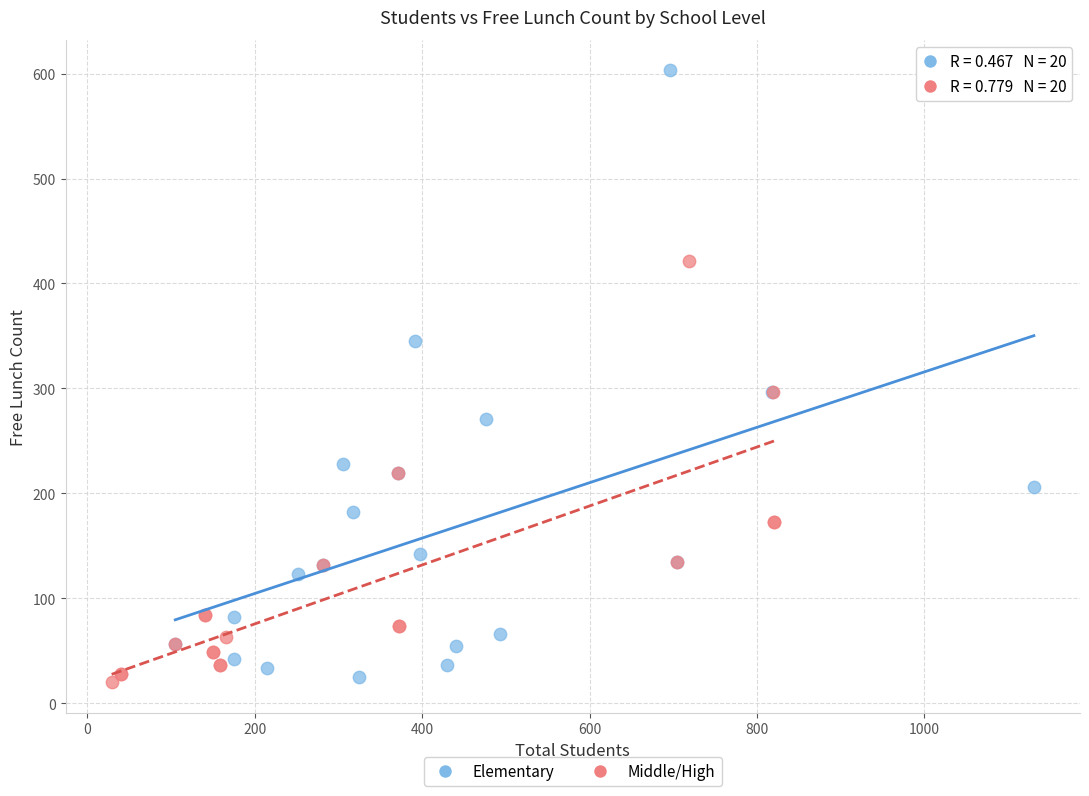

Which series reaches the maximum Y coordinate?

Elementary